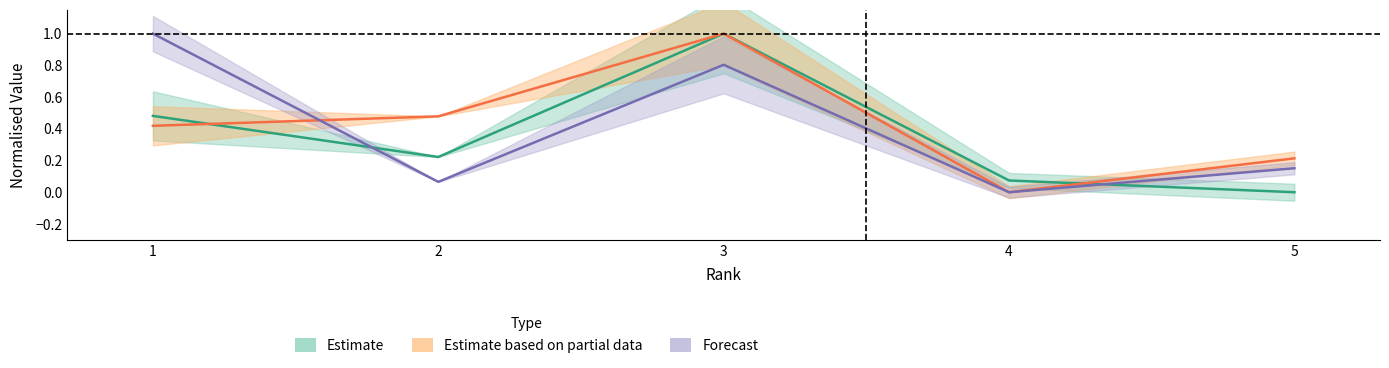

Count the number of categories in the chart.

5